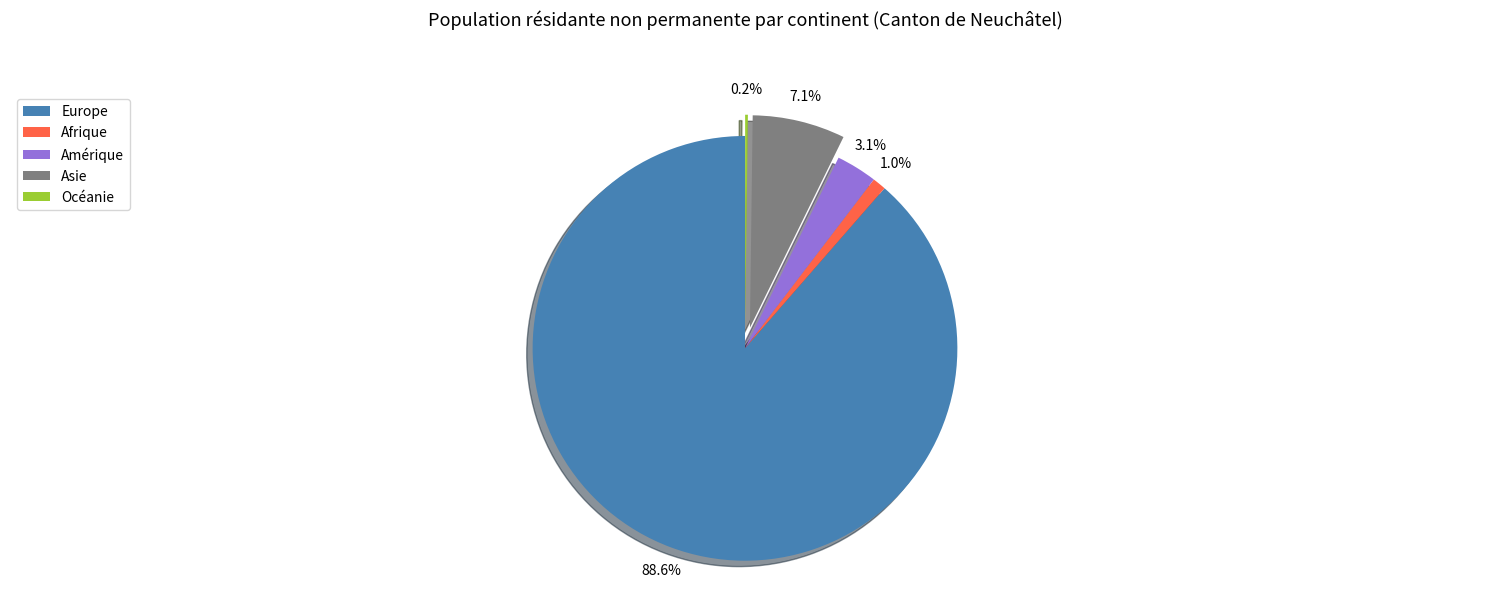

Is the sum of Amérique and Afrique greater than half?

No